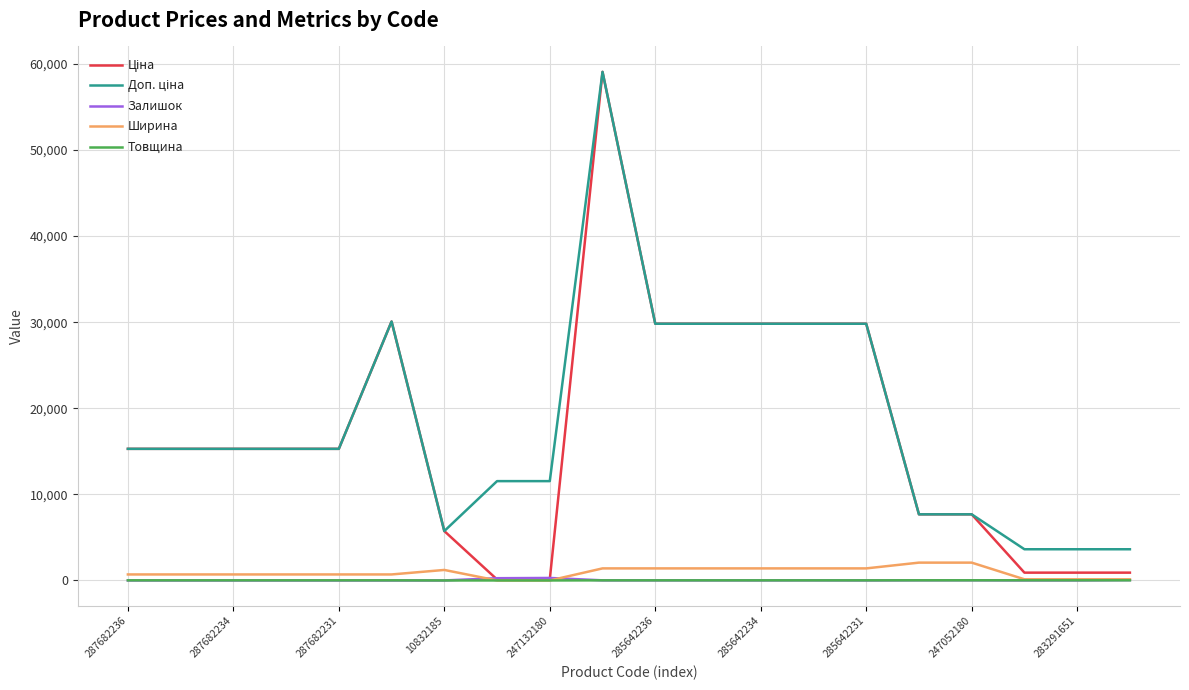

How many lines are shown in the chart?

5